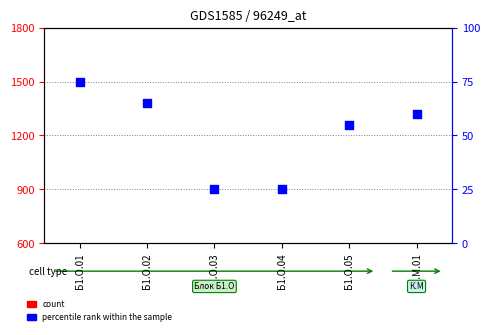

Approximately how many times larger is the value at К.М.01 compared to Б1.О.02?

0.9